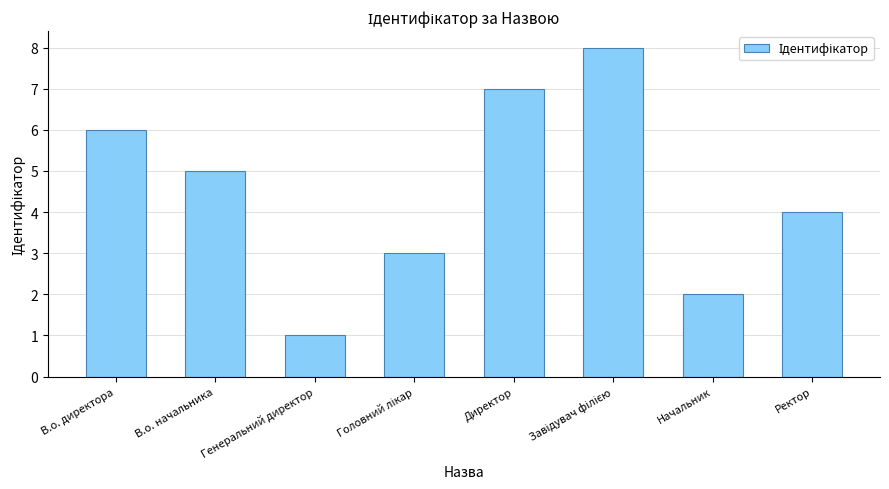

What is the change in value from Генеральний директор to Ректор?

+3